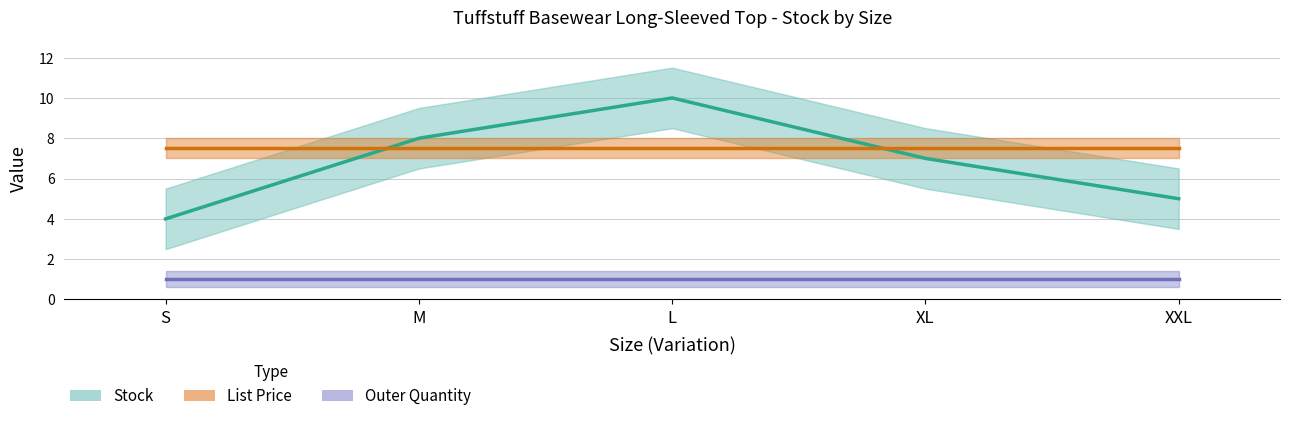

Reading left to right, transcribe all the data shown in this chart.

Stock: S=4.0	M=8.0	L=10.0	XL=7.0	XXL=5.0
List Price: S=7.5	M=7.5	L=7.5	XL=7.5	XXL=7.5
Outer Quantity: S=1.0	M=1.0	L=1.0	XL=1.0	XXL=1.0